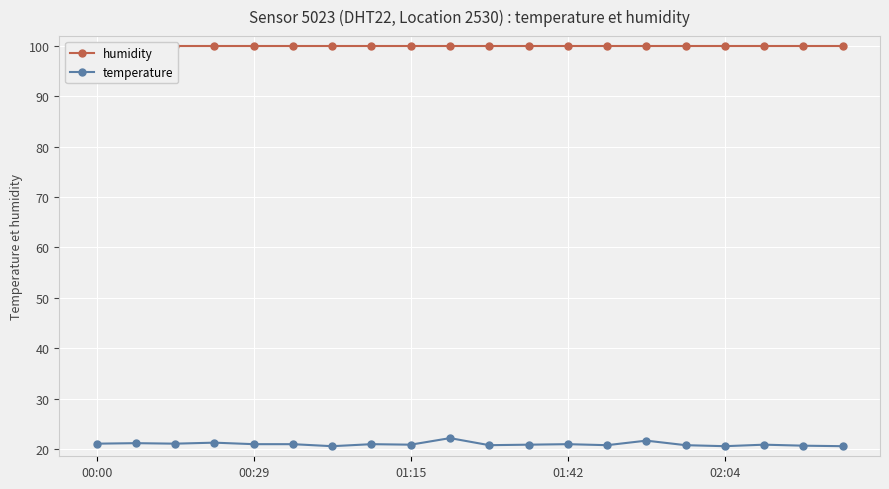

At 6, list the series in order from largest to smallest.

humidity, temperature